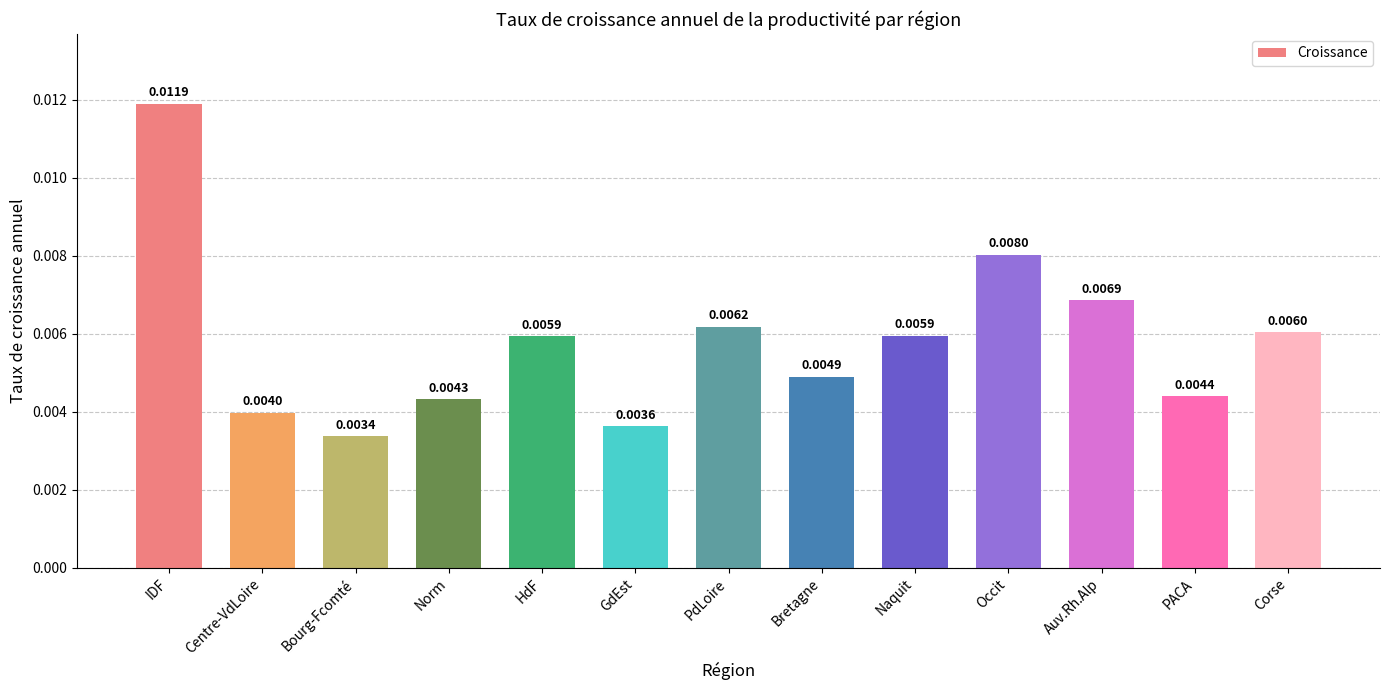

Where is the data nearest to the value 0?

Bourg-Fcomté